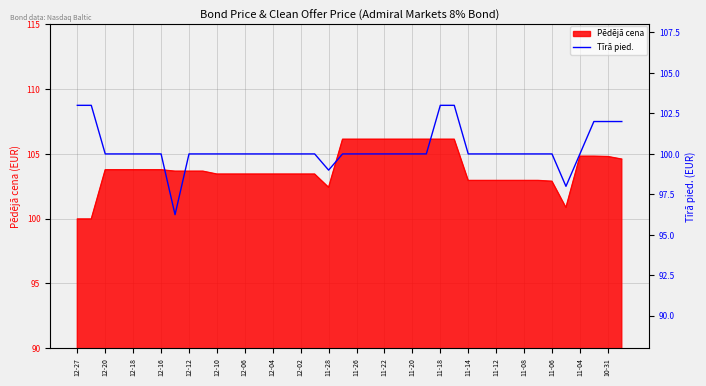

What is the smallest value displayed?

96.2